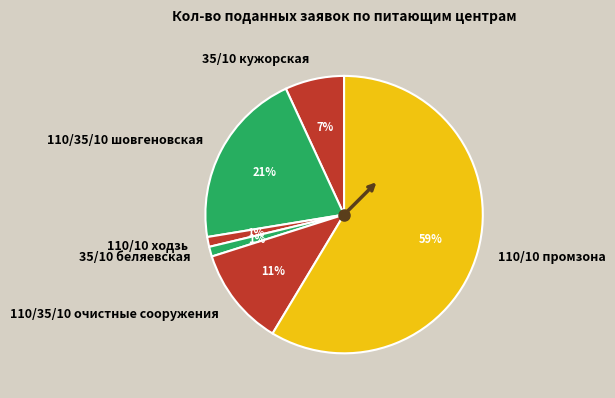

Does 110/10 промзона account for over 50% of the chart?

Yes